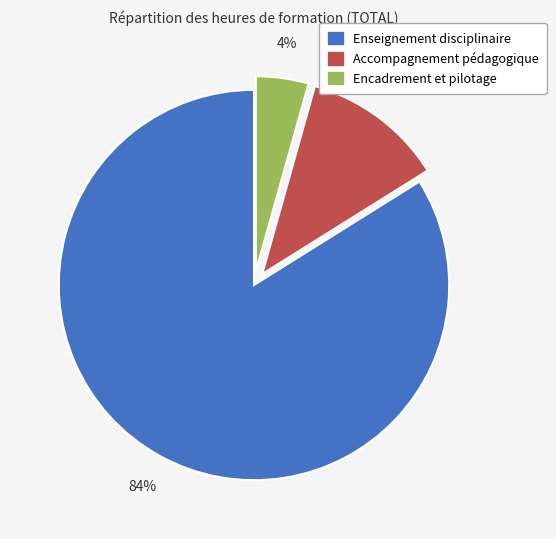

Which category accounts for the majority?

Enseignement disciplinaire